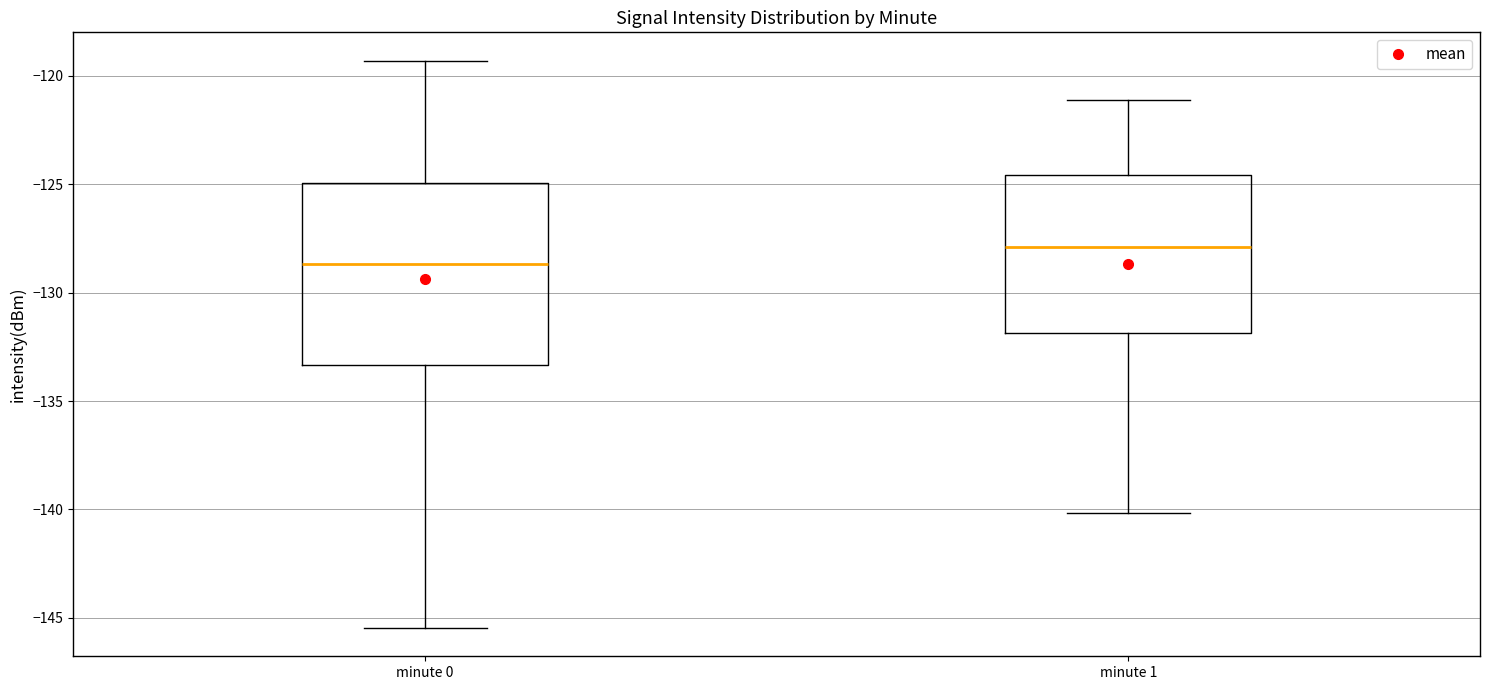

Reading left to right, transcribe this box plot: for each box, give where its median line is, the range the box spans, and where its two whiskers end, as read against the y-axis. The values are not printed on the chart, so give them approximately, as read against the axis.

minute 0: median -128.5, box -133.5 to -125.0, whiskers -145.5 to -119.5
minute 1: median -128.0, box -132.0 to -124.5, whiskers -140.0 to -121.0